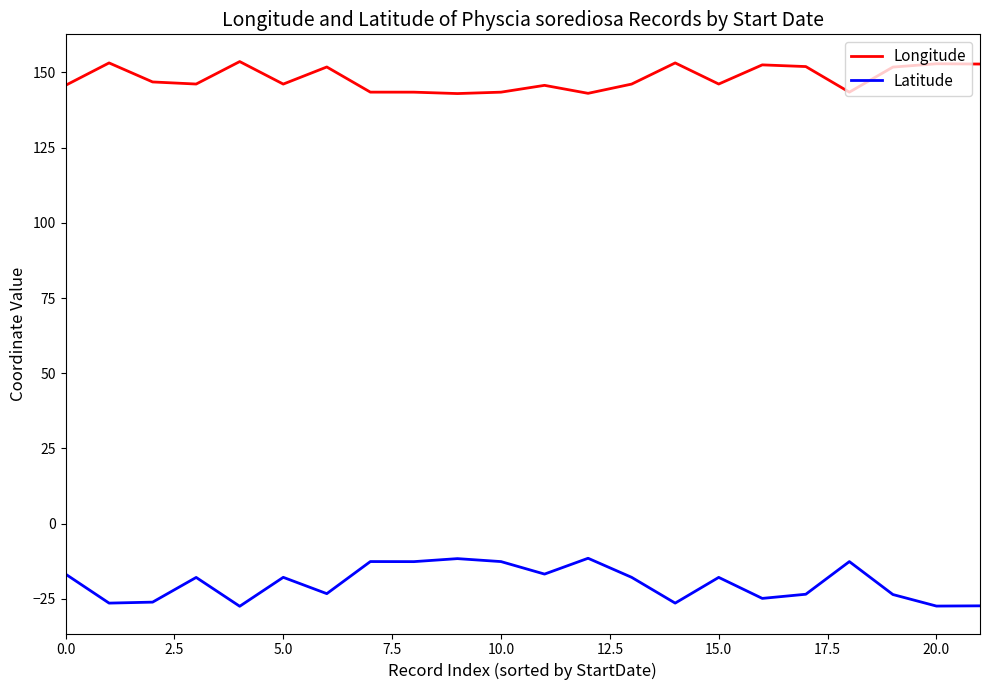

Which series has the largest range (max minus min)?

Latitude